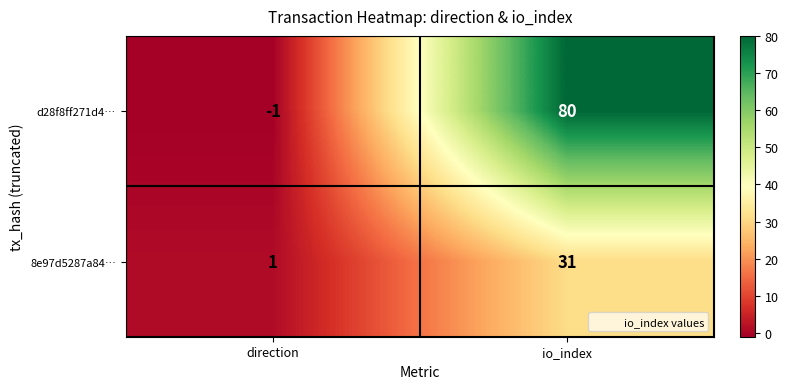

List the series in order of their peak value, highest first.

d28f8ff271d4…, 8e97d5287a84…